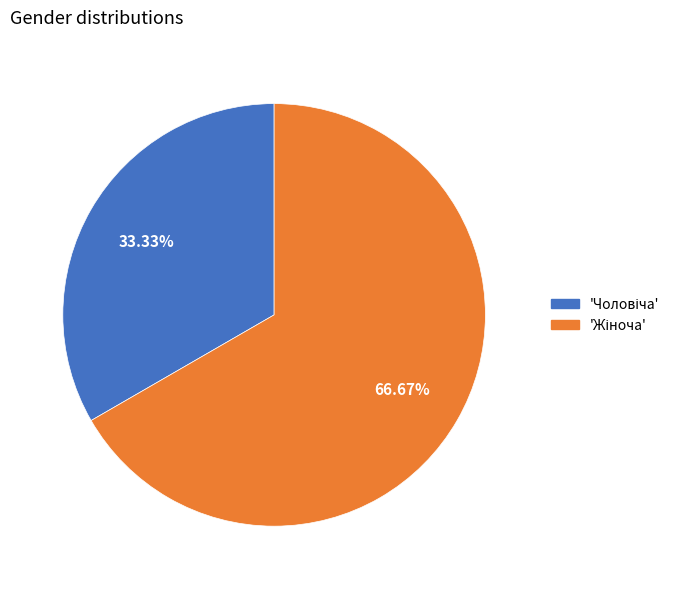

How many slices are in this pie chart?

2